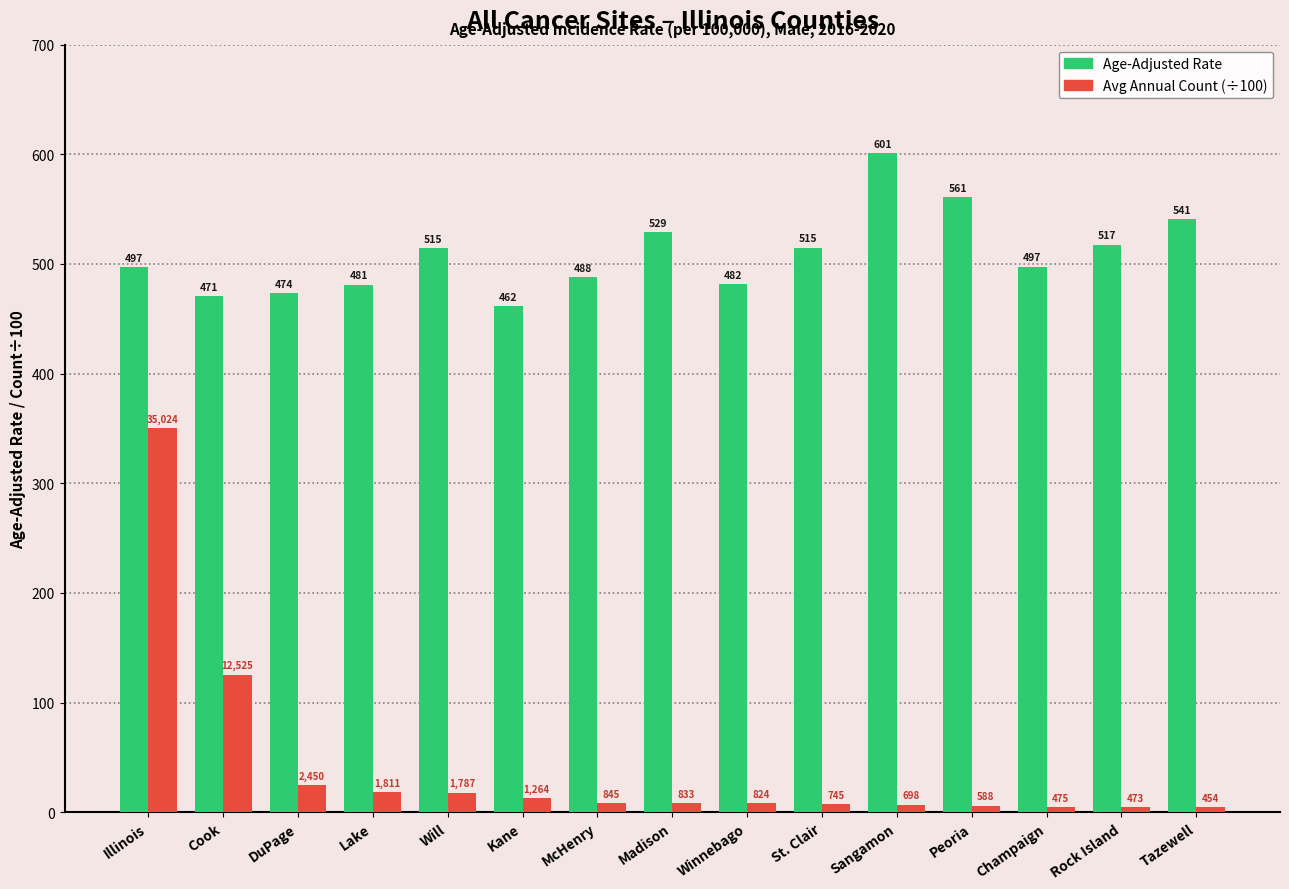

Does the chart contain any negative values?

No